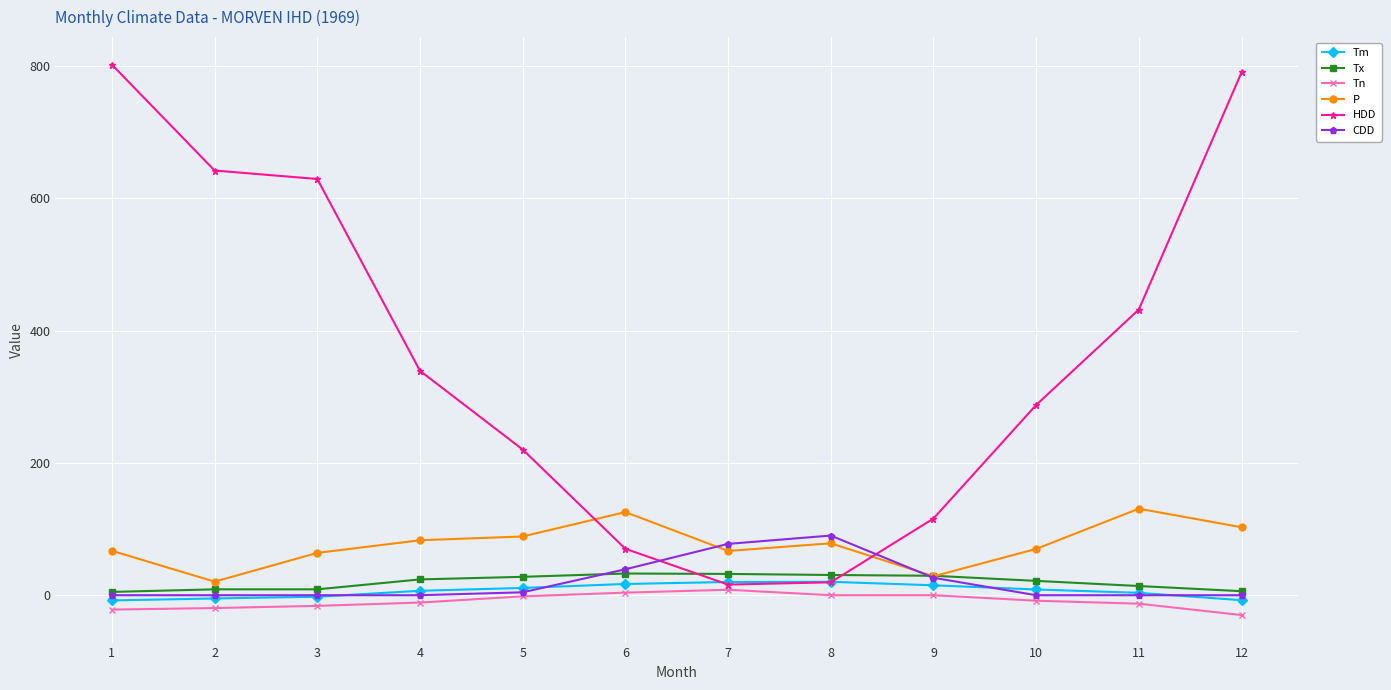

True or false: Tn and P intersect in this chart.

False